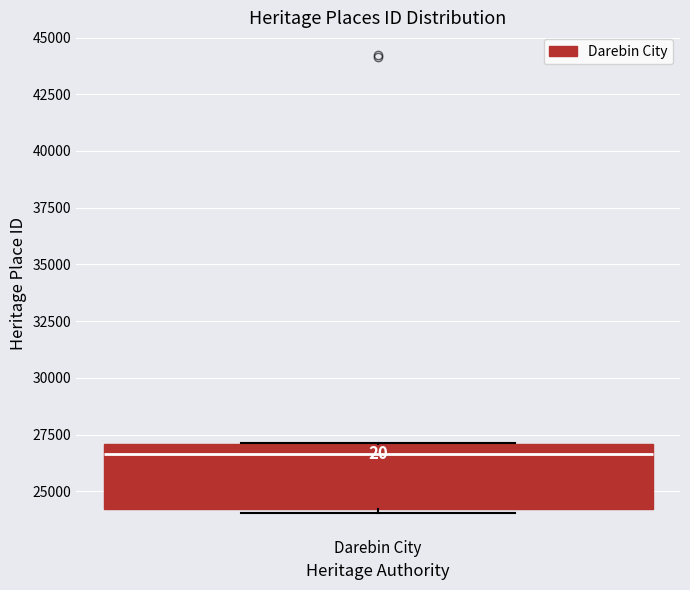

Where is the lower edge of the box for Darebin City on the y-axis? The values are not printed on the chart, so give them approximately, as read against the axis.

24000